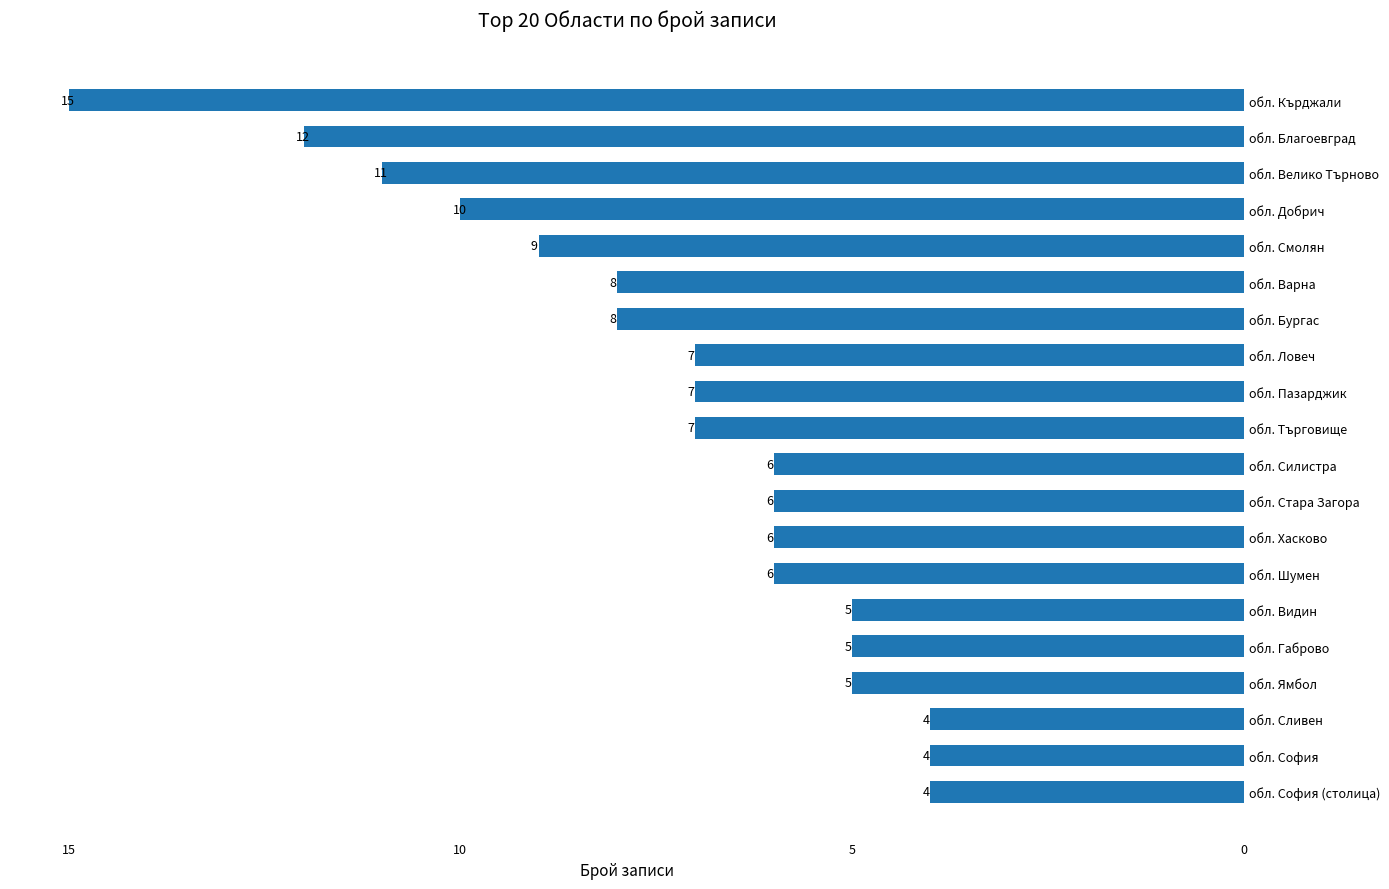

What is the label of the 16th bar from the bottom?

обл. Смолян